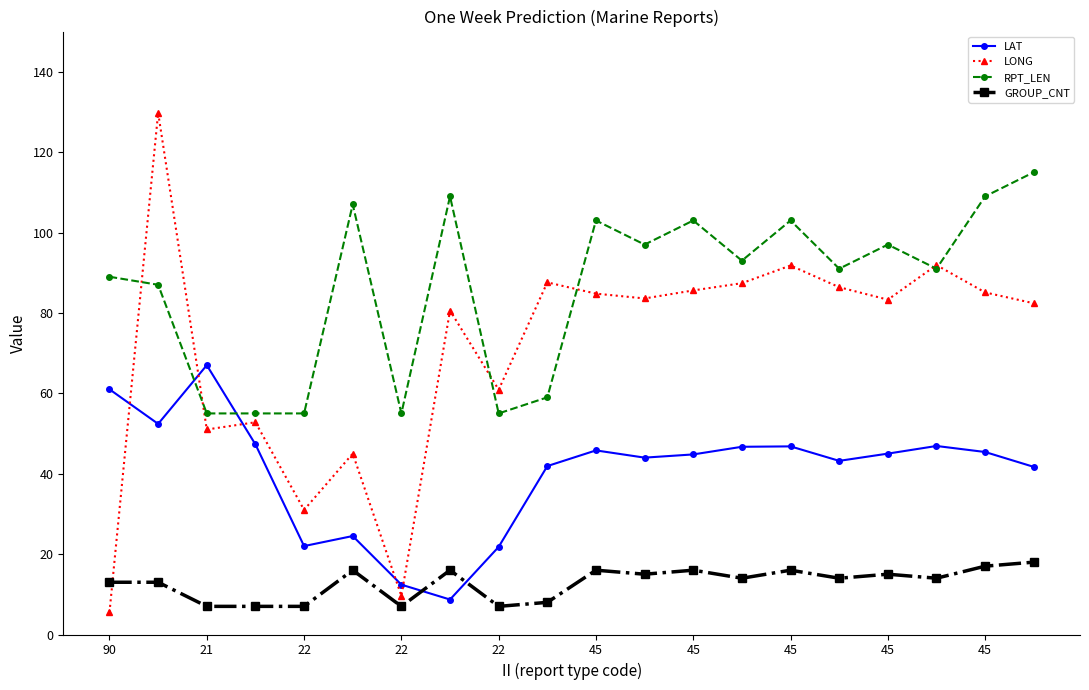

What is the greatest value displayed?

129.8